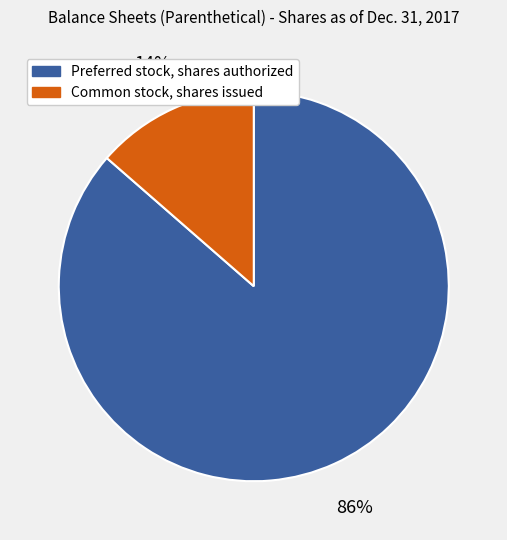

Is there a majority slice in this chart?

Yes